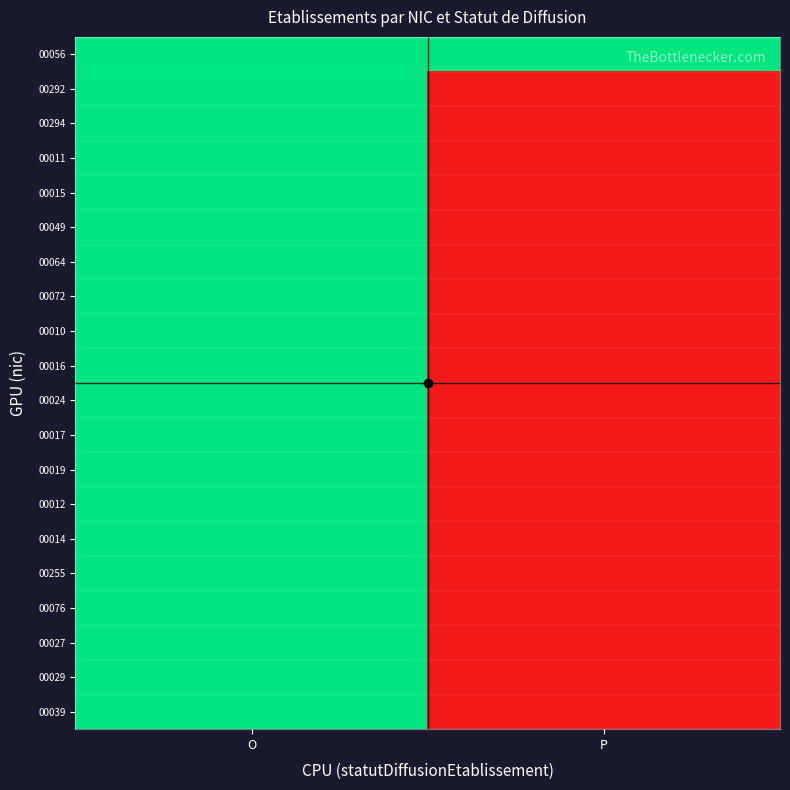

Reading right to left, list all the values displayed in this chart.

00056: P=1	O=1
00292: P=0	O=1
00294: P=0	O=1
00011: P=0	O=1
00015: P=0	O=1
00049: P=0	O=1
00064: P=0	O=1
00072: P=0	O=1
00010: P=0	O=1
00016: P=0	O=1
00024: P=0	O=1
00017: P=0	O=1
00019: P=0	O=1
00012: P=0	O=1
00014: P=0	O=1
00255: P=0	O=1
00076: P=0	O=1
00027: P=0	O=1
00029: P=0	O=1
00039: P=0	O=1